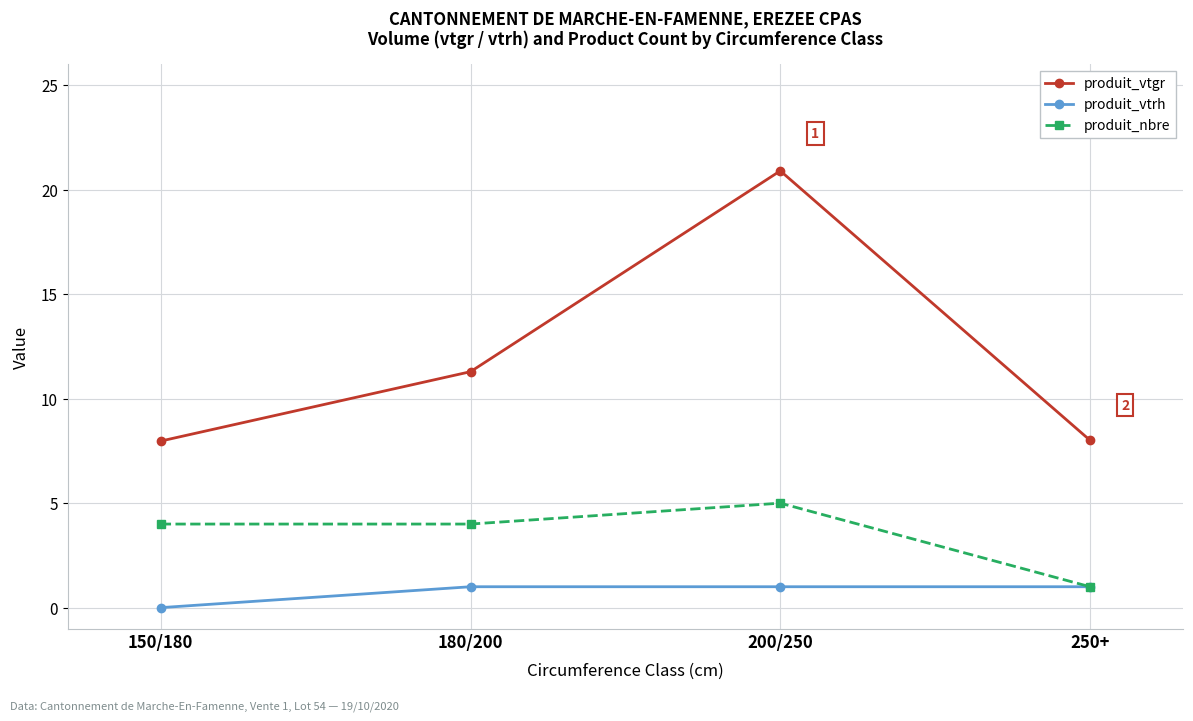

How many positive values does the produit_vtrh series have?

3